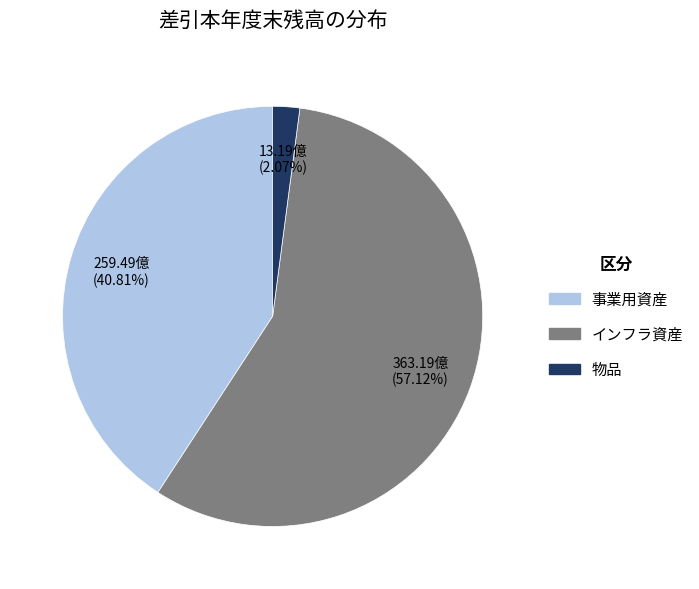

To the nearest percent, what percentage of the pie is 物品?

2%